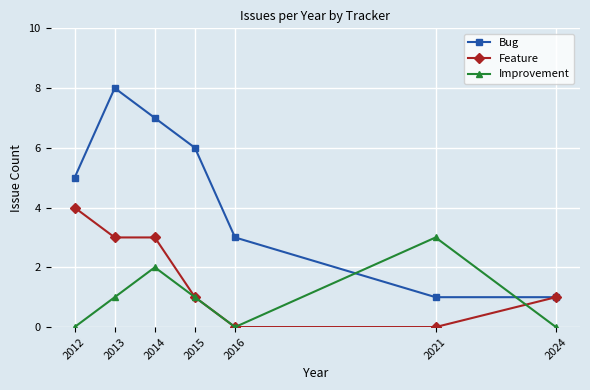

At which label does Feature first exceed 1?

2012